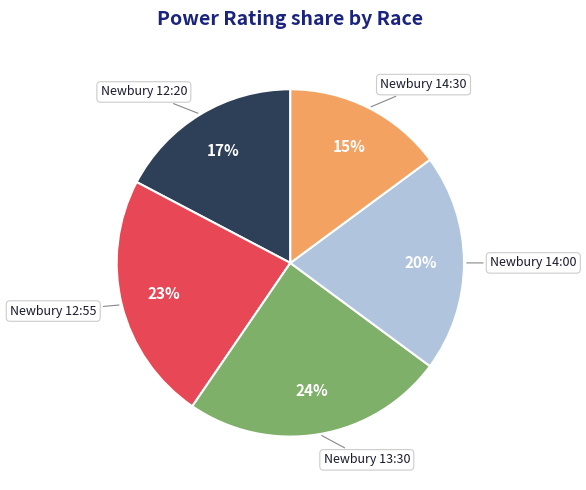

Which category has the smallest portion of the pie?

Newbury 14:30